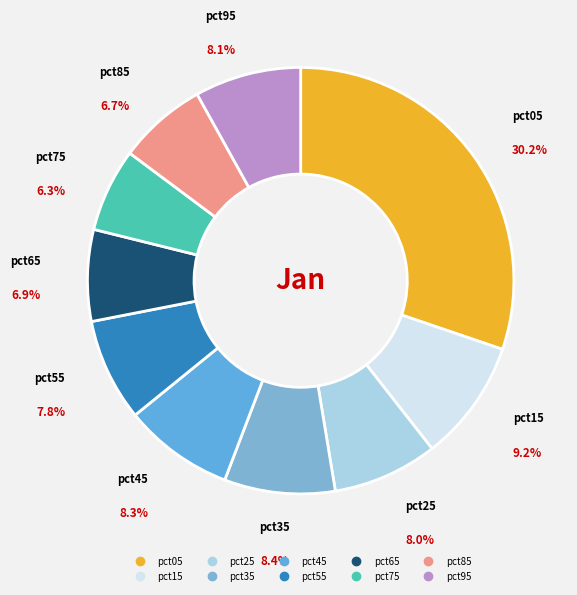

Which slice is the largest?

pct05